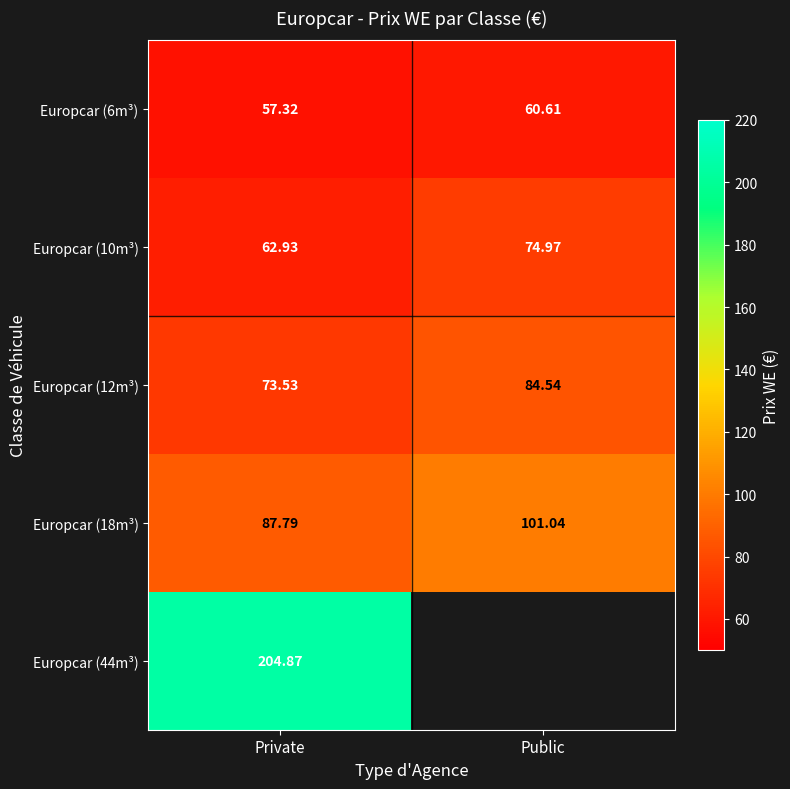

The value of Europcar (18m³) at Private is 87.8. True or false?

True